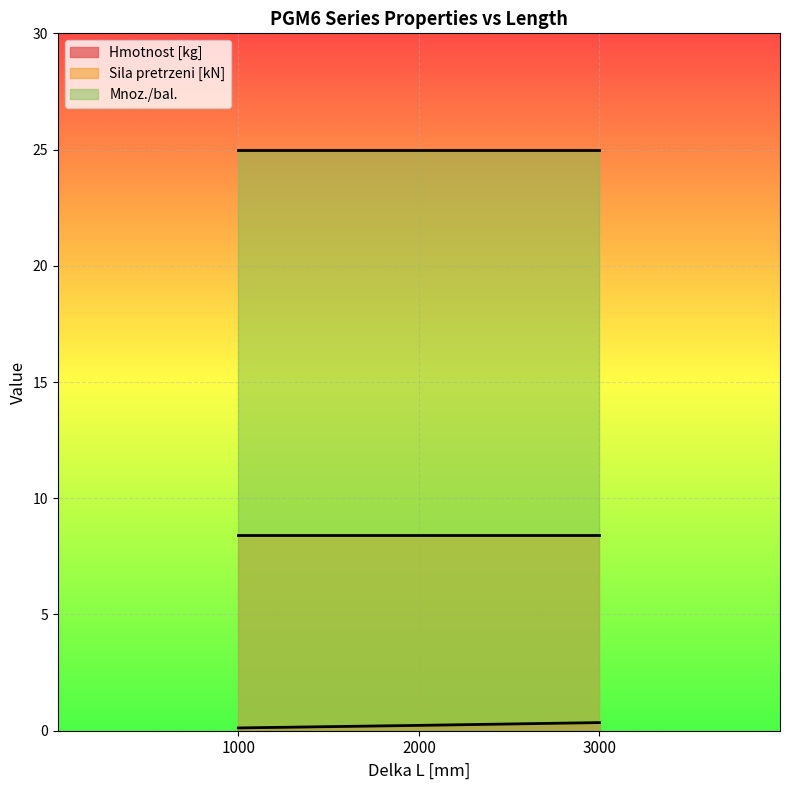

List the series in order of their overall mean, lowest first.

Hmotnost [kg], Sila pretrzeni [kN], Mnoz./bal.